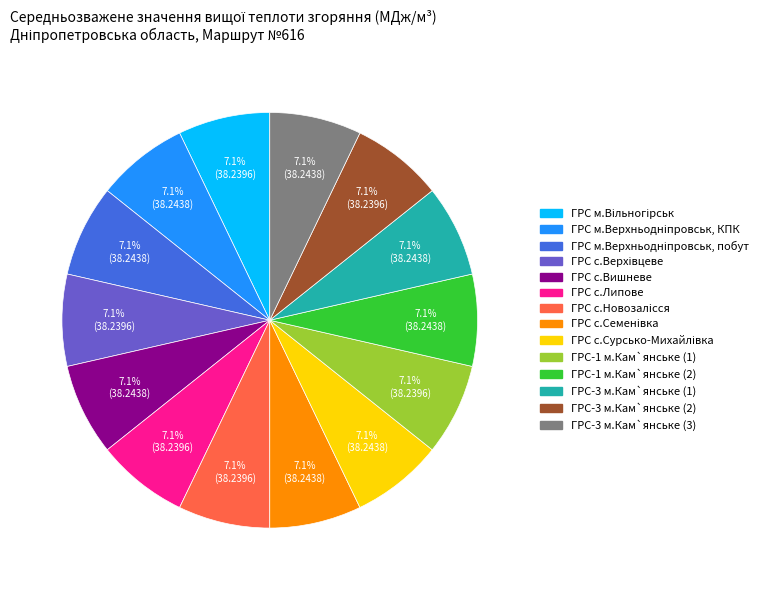

What percentage is the ГРС с.Вишневе slice, to the nearest percent?

7%